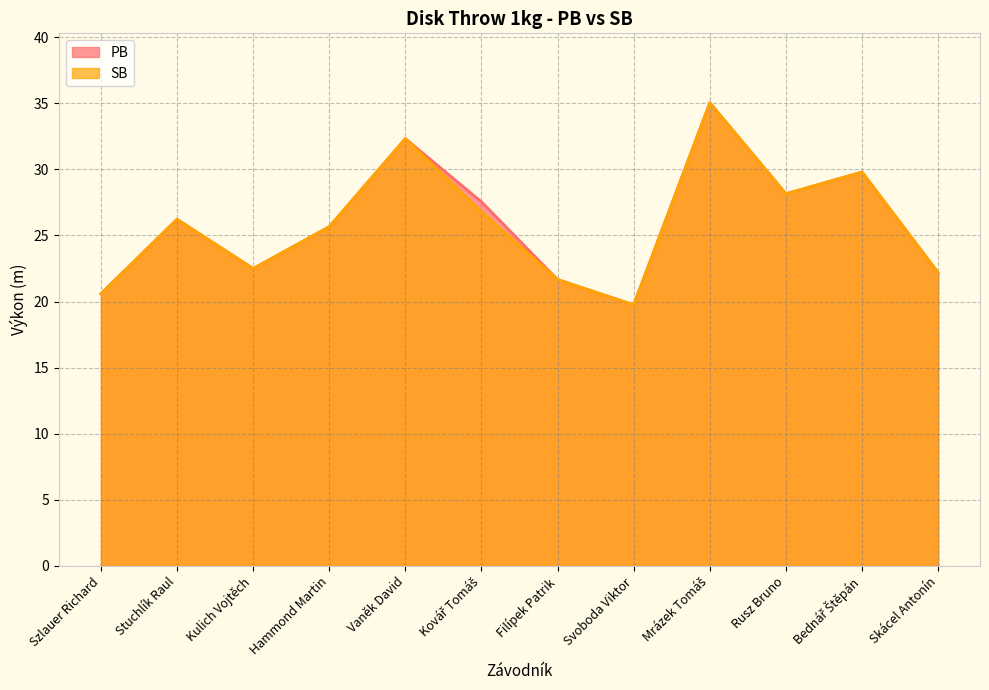

Reading left to right, what are all the values shown in this chart?

PB: Szlauer Richard=20.6	Stuchlík Raul=26.2	Kulich Vojtěch=22.5	Hammond Martin=25.7	Vaněk David=32.3	Kovář Tomáš=27.5	Filípek Patrik=21.7	Svoboda Viktor=19.8	Mrázek Tomáš=35.0	Rusz Bruno=28.1	Bednář Štěpán=29.8	Skácel Antonín=22.2
SB: Szlauer Richard=20.6	Stuchlík Raul=26.2	Kulich Vojtěch=22.5	Hammond Martin=25.7	Vaněk David=32.3	Kovář Tomáš=26.8	Filípek Patrik=21.7	Svoboda Viktor=19.8	Mrázek Tomáš=35.0	Rusz Bruno=28.1	Bednář Štěpán=29.8	Skácel Antonín=22.2